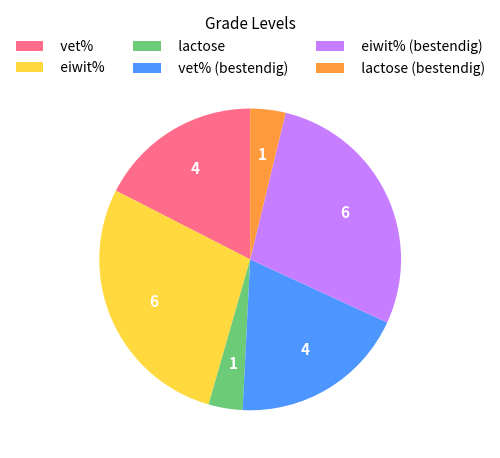

Between eiwit% (bestendig) and lactose (bestendig), which is larger?

eiwit% (bestendig)